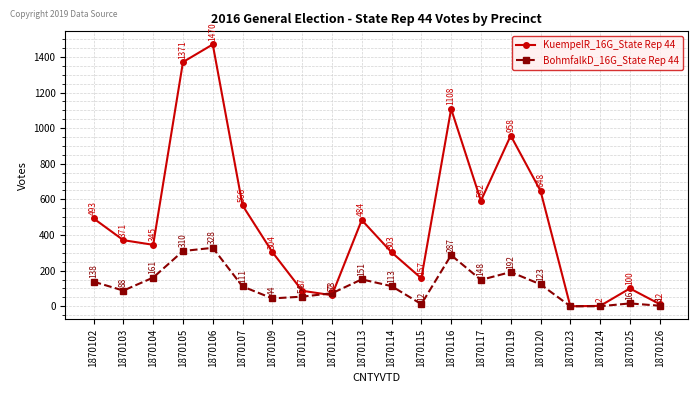

What is the value of the KuempelR_16G_State Rep 44 point at the 11th from the left?

303